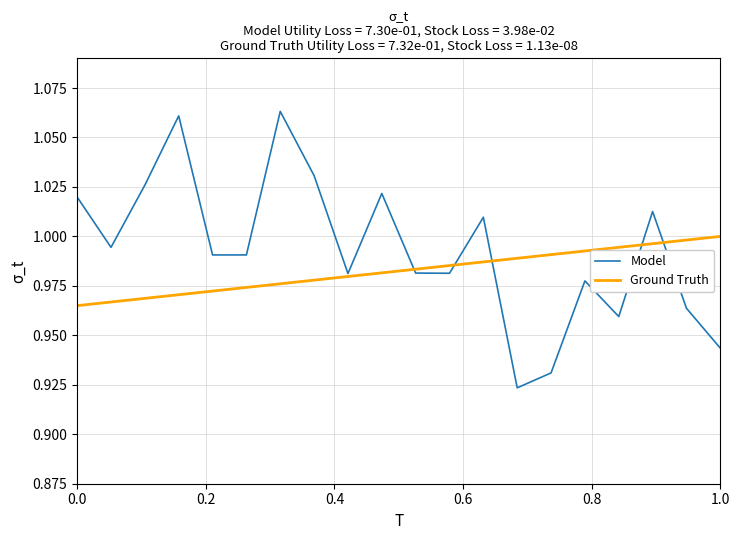

Which series has the largest total across all categories?

Model